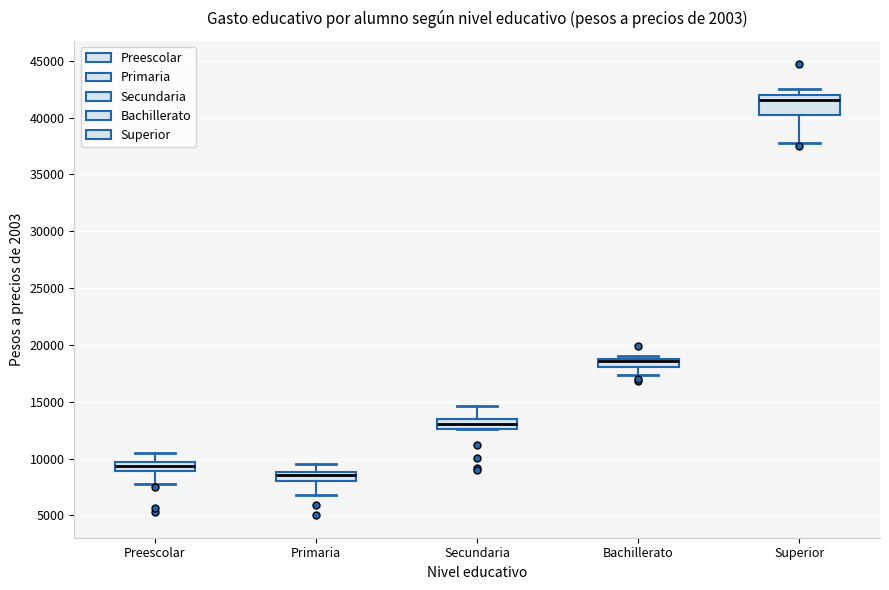

Where is the upper edge of the box for Secundaria on the y-axis? The values are not printed on the chart, so give them approximately, as read against the axis.

13500